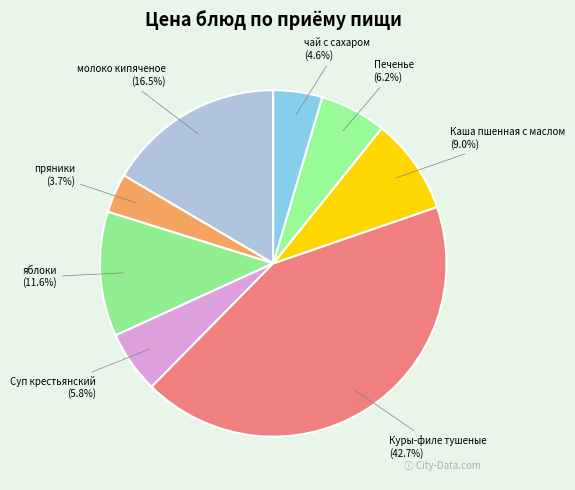

How many segments does this pie chart have?

8